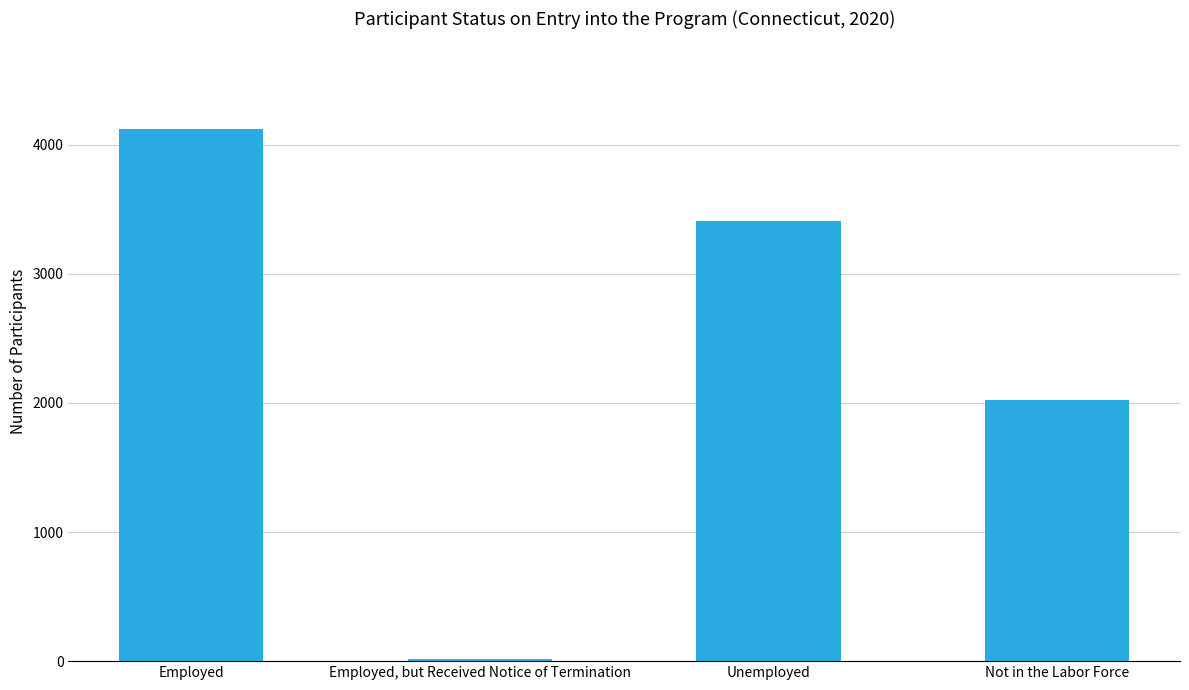

How many data points does each series have?

4